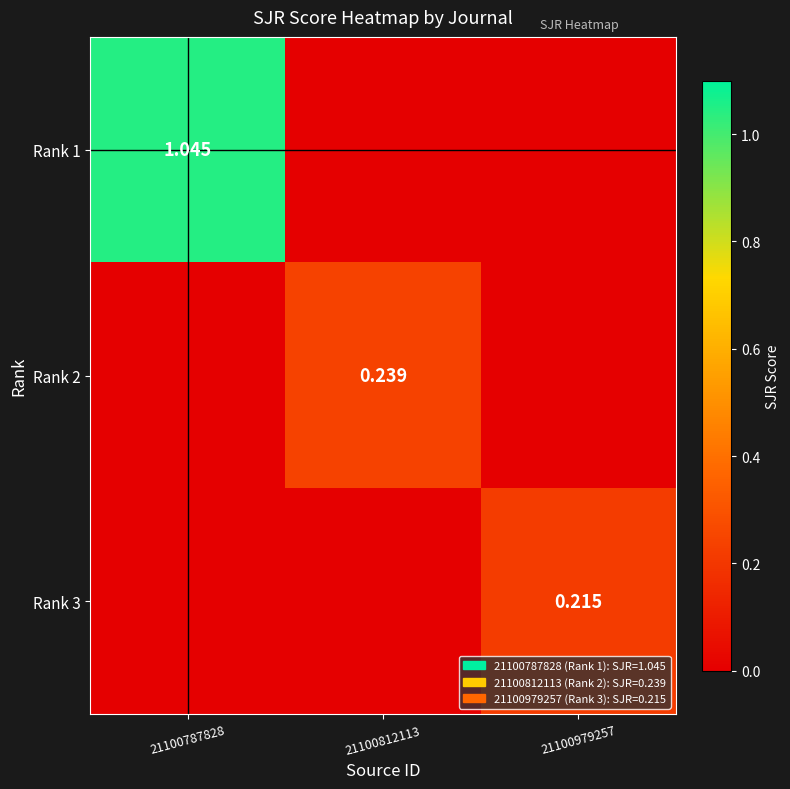

How many Rank 2 values are between 0 and 1?

3